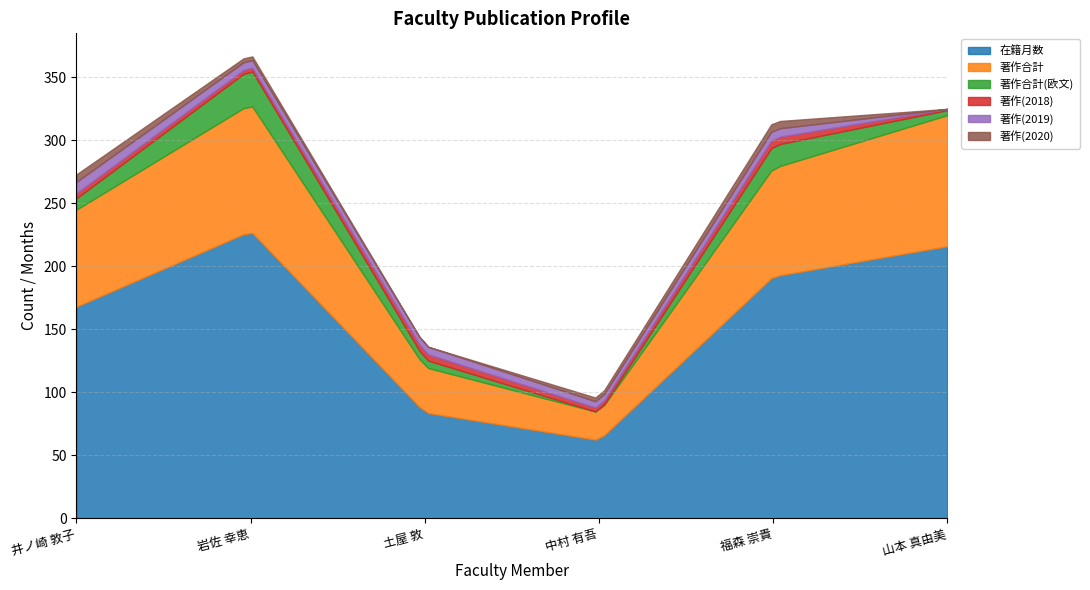

How many data points in 在籍月数 are less than 192?

3